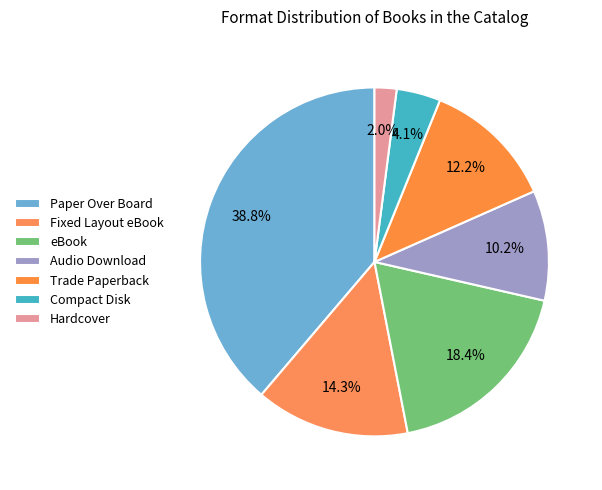

To the nearest percent, what percentage of the pie is Paper Over Board?

39%